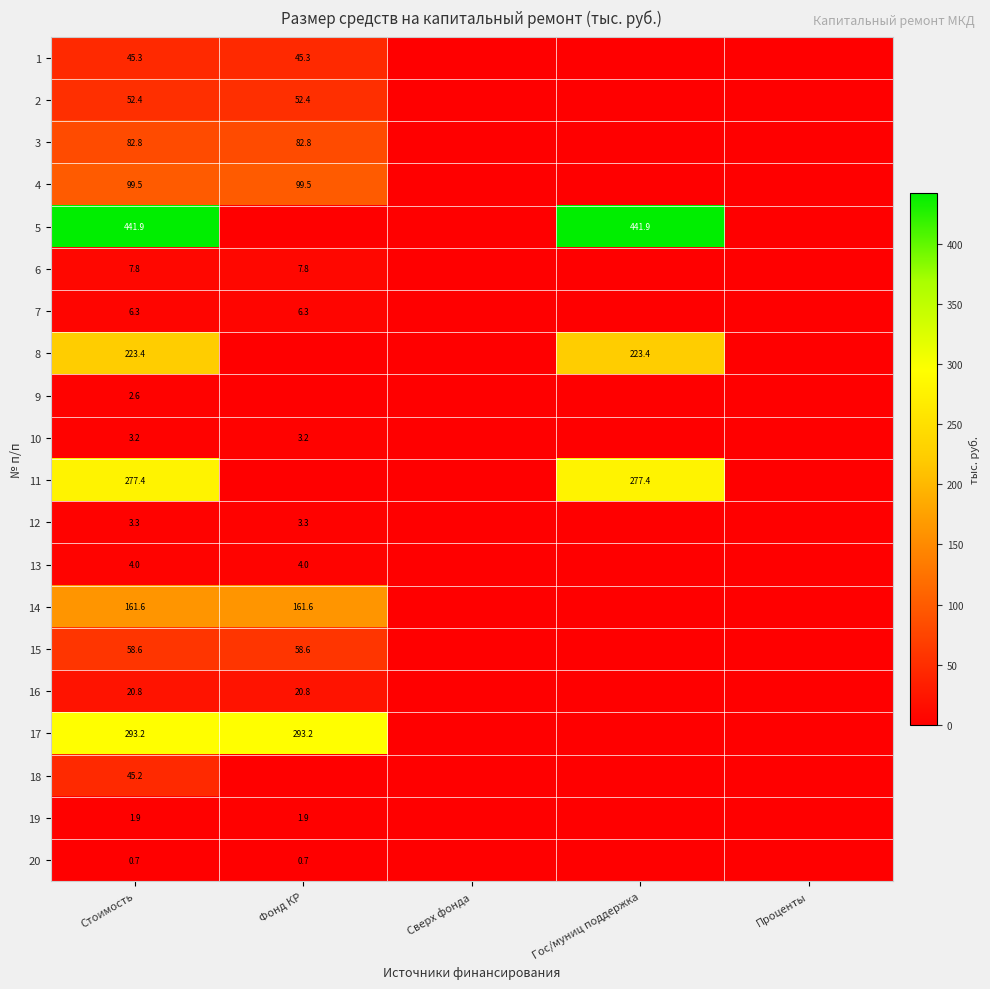

The 6 series shows 7.8 at Фонд КР. True or false?

True